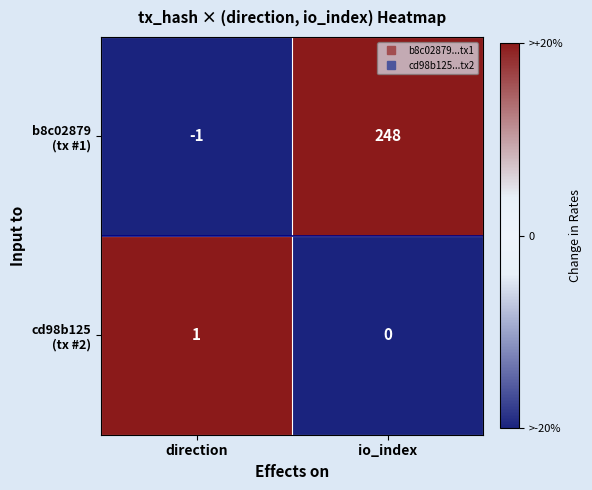

Which label corresponds to the smallest value in the chart?

direction